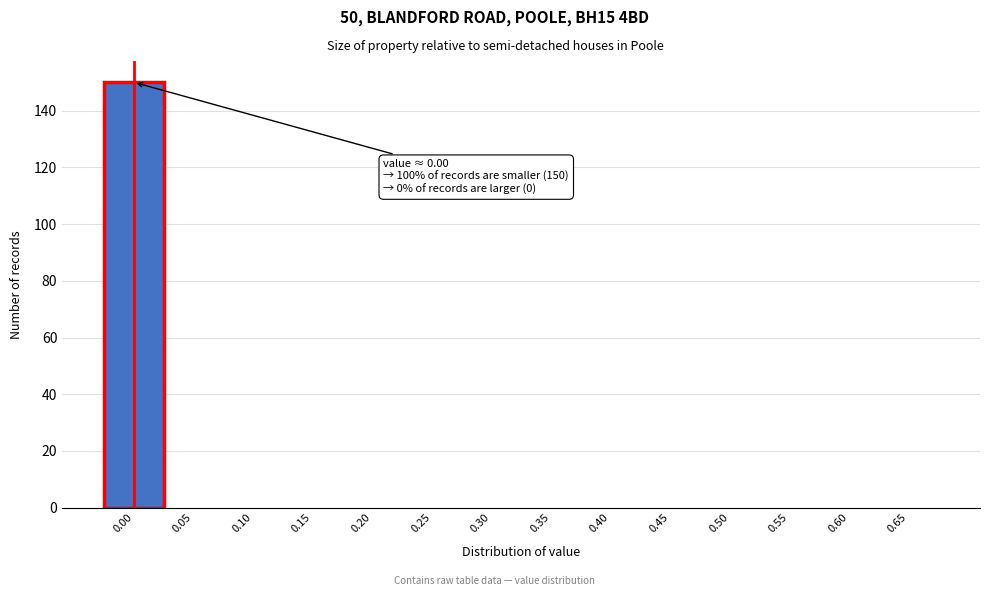

Reading left to right, list all the values displayed in this chart.

0.00=150	0.05=0	0.10=0	0.15=0	0.20=0	0.25=0	0.30=0	0.35=0	0.40=0	0.45=0	0.50=0	0.55=0	0.60=0	0.65=0